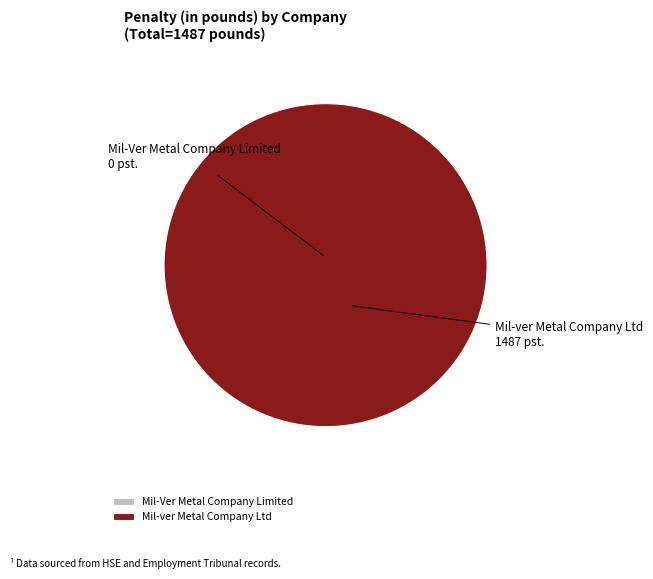

Combined, what portion of the pie is Mil-ver Metal Company Ltd and Mil-Ver Metal Company Limited?

100.0%